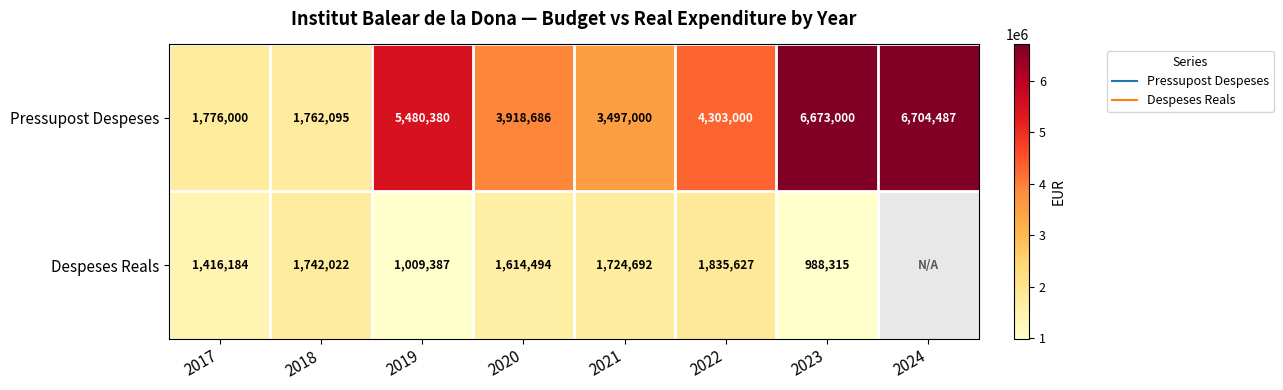

True or false: Despeses Reals has a value of 2749994.4 at 2022.

False